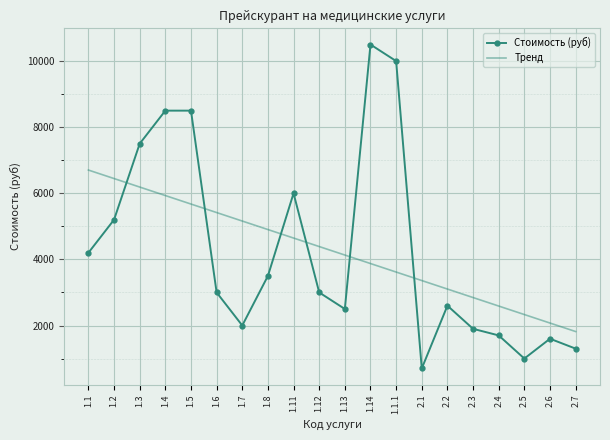

The value of Стоимость (руб) at 2.6 is 1600.0. True or false?

True